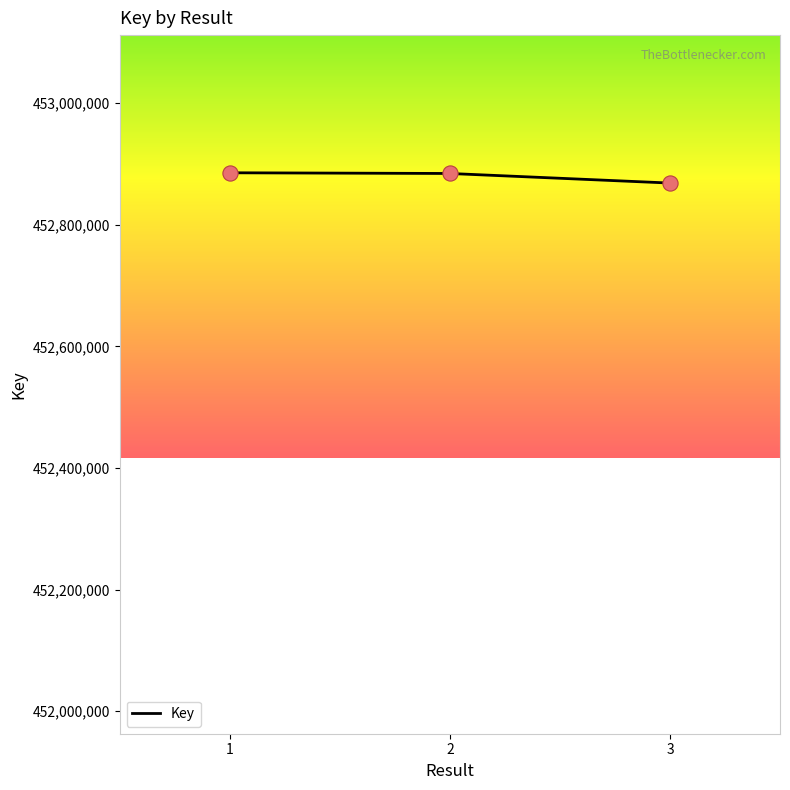

What is the ratio of the value at 2 to the value at 3?

1.0